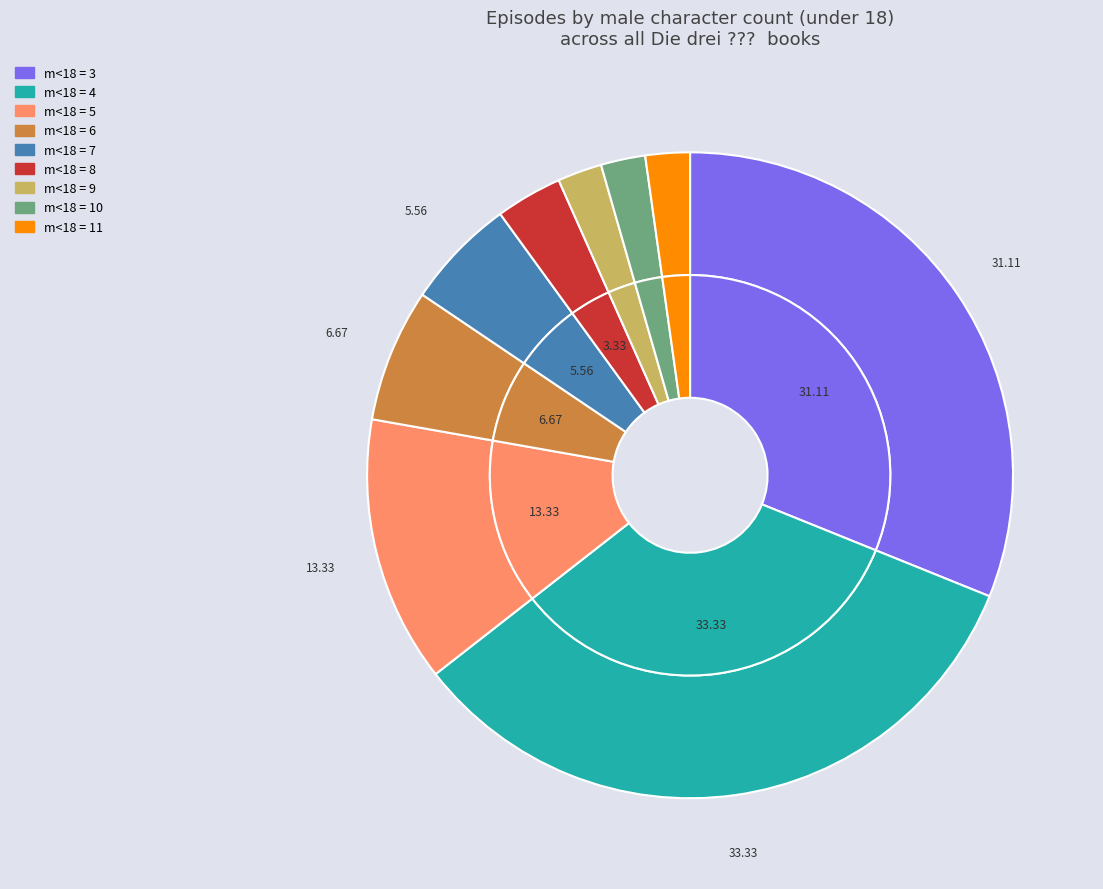

Which slice is the largest?

m <18 = 4